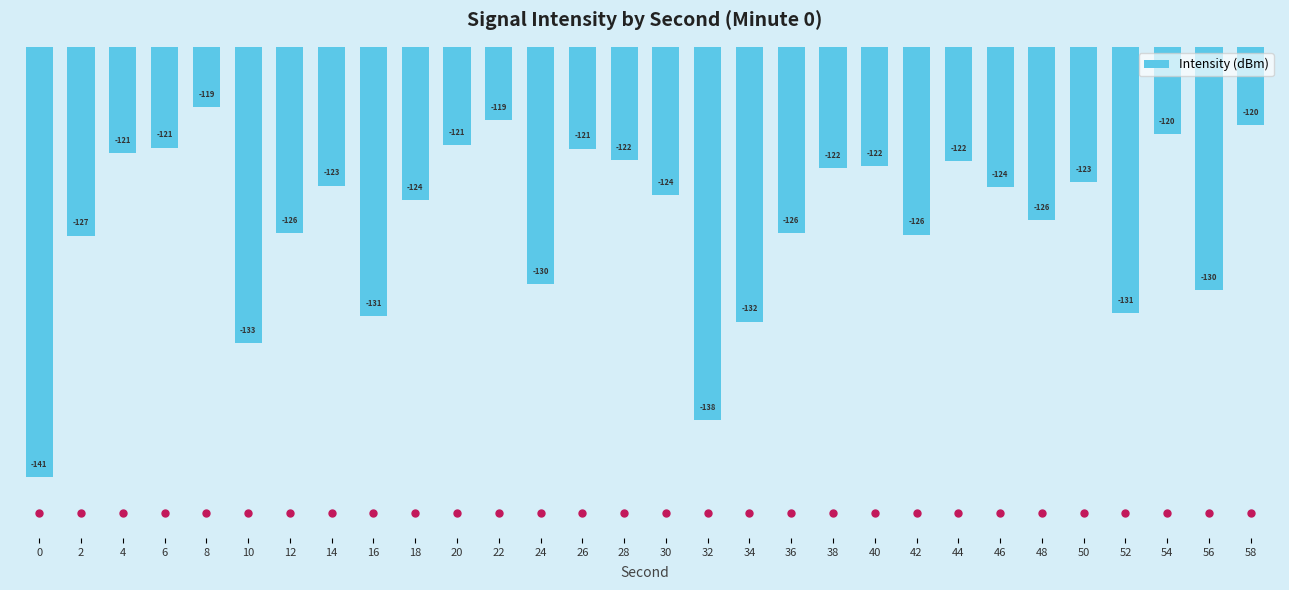

Which has a higher value, 18 or 36?

18